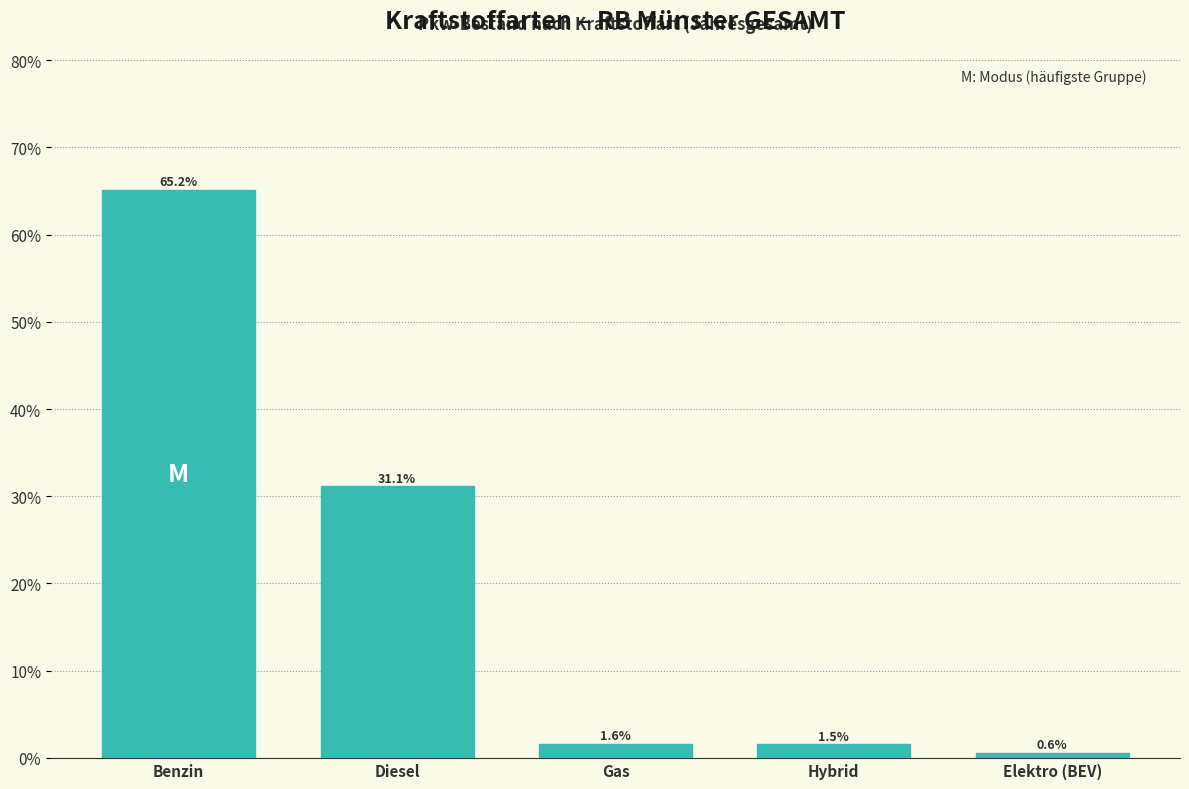

Reading right to left, list all the values displayed in this chart.

Elektro (BEV)=0.6	Hybrid=1.5	Gas=1.6	Diesel=31.1	Benzin=65.2